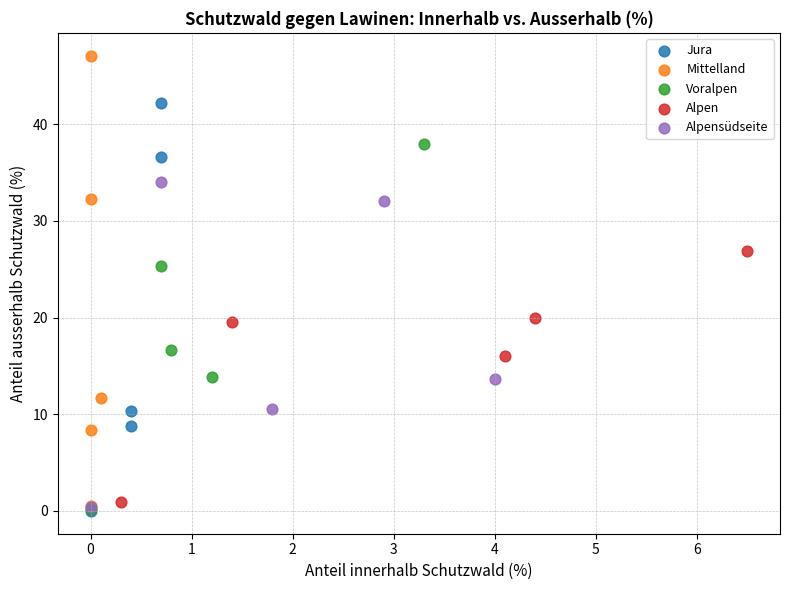

Which series contains the highest Y value?

Mittelland